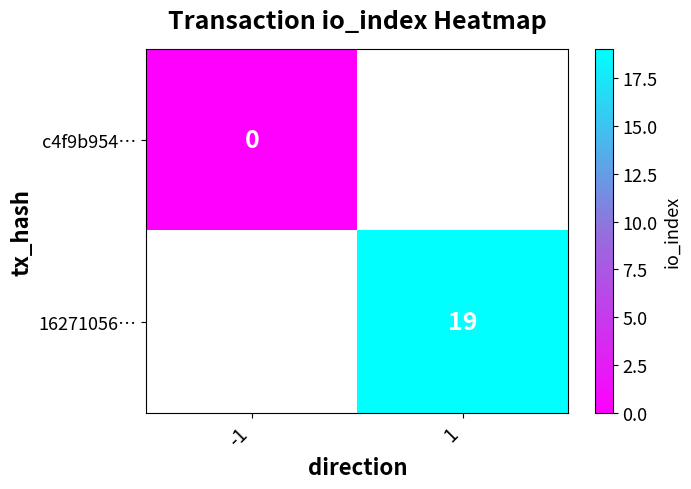

Count the number of categories in the chart.

2